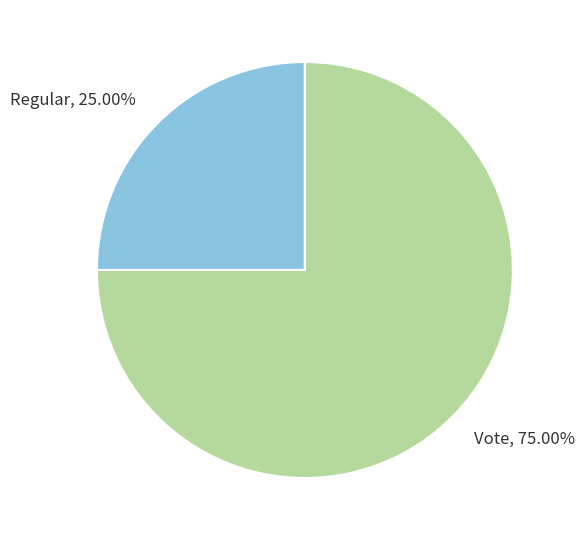

What percentage is NOT represented by Vote?

25.0%